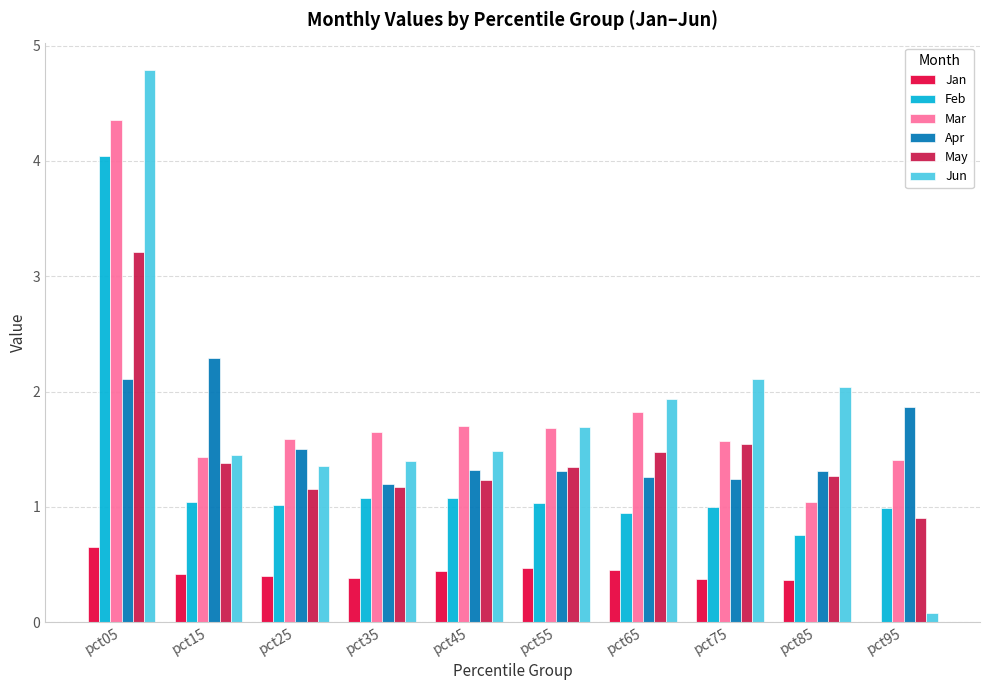

What is the total value across all series at pct75?

7.8